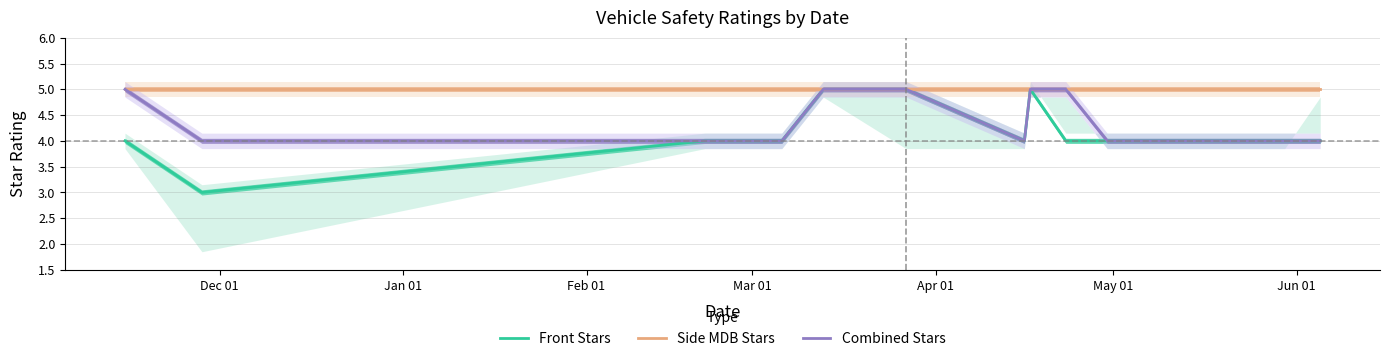

What is the maximum value for Side MDB Stars?

5